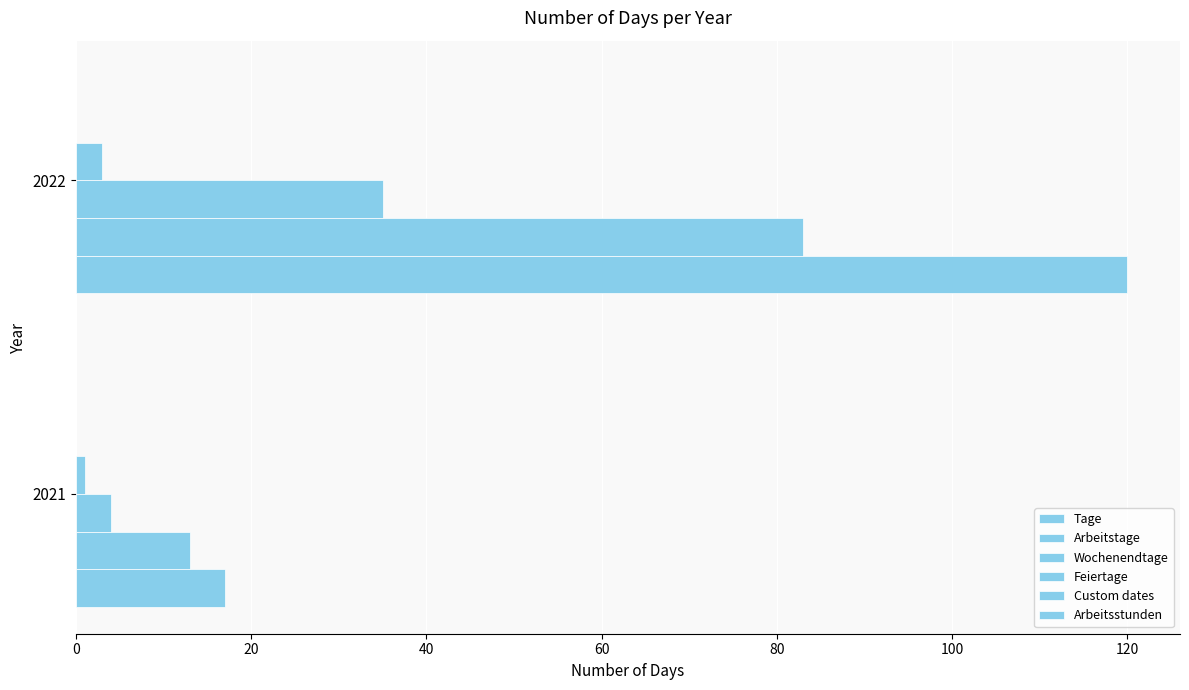

Count the number of data series in this chart.

4